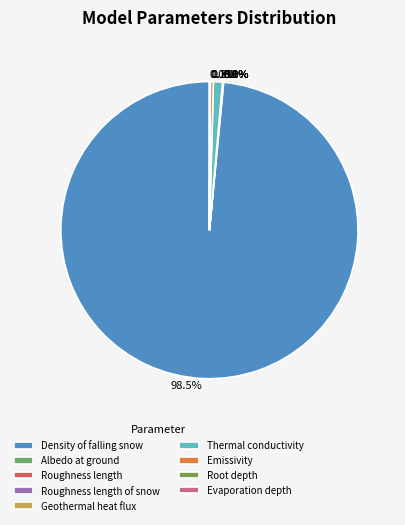

Rank the categories by value from lowest to highest.

Roughness length of snow, Roughness length, Geothermal heat flux, Evaporation depth, Root depth, Albedo at ground, Emissivity, Thermal conductivity, Density of falling snow